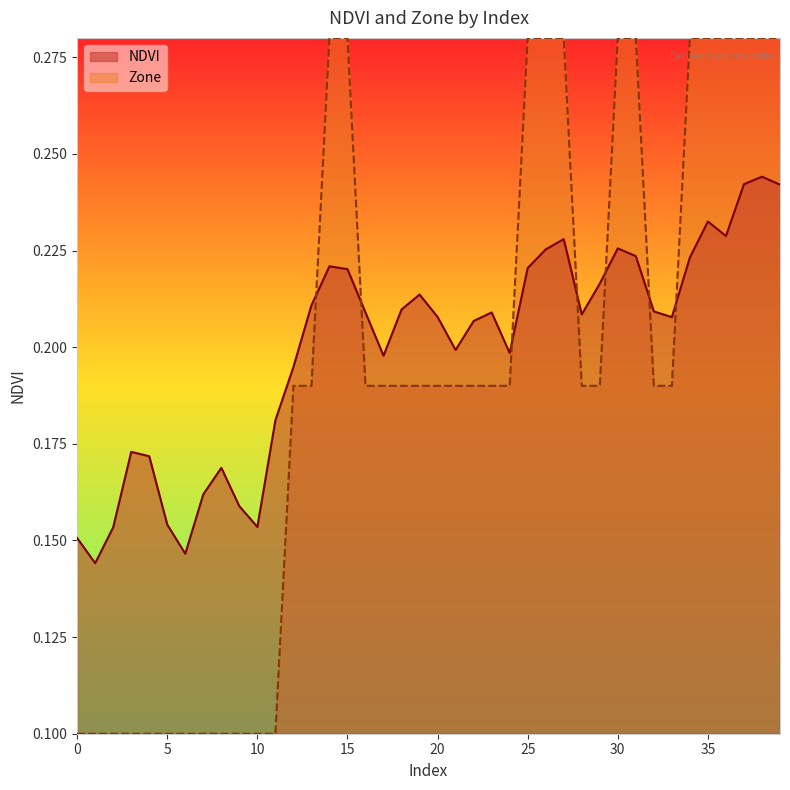

What is the average value of the NDVI series?

0.2